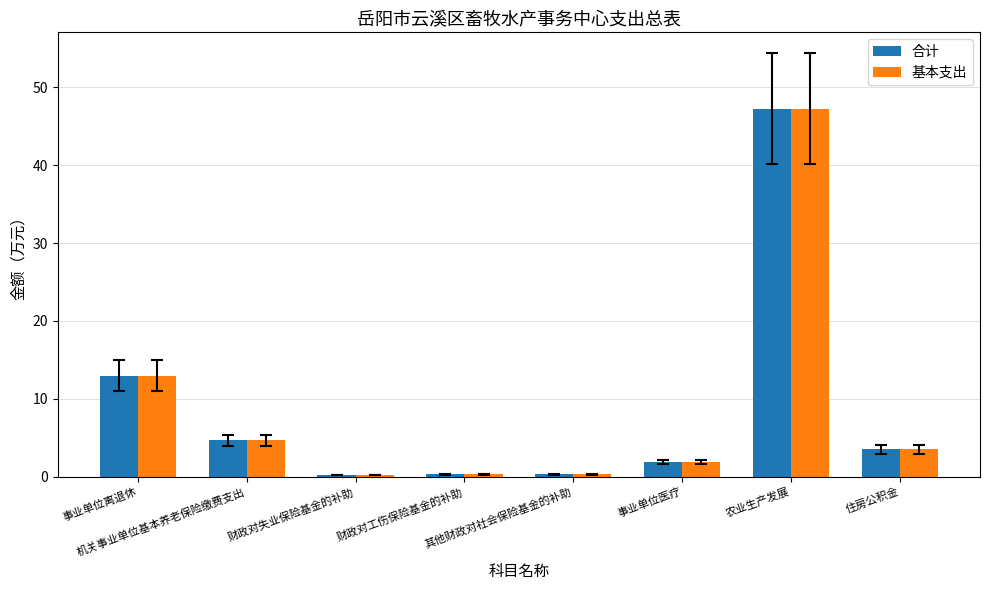

At which label does 基本支出 first exceed 3?

事业单位离退休